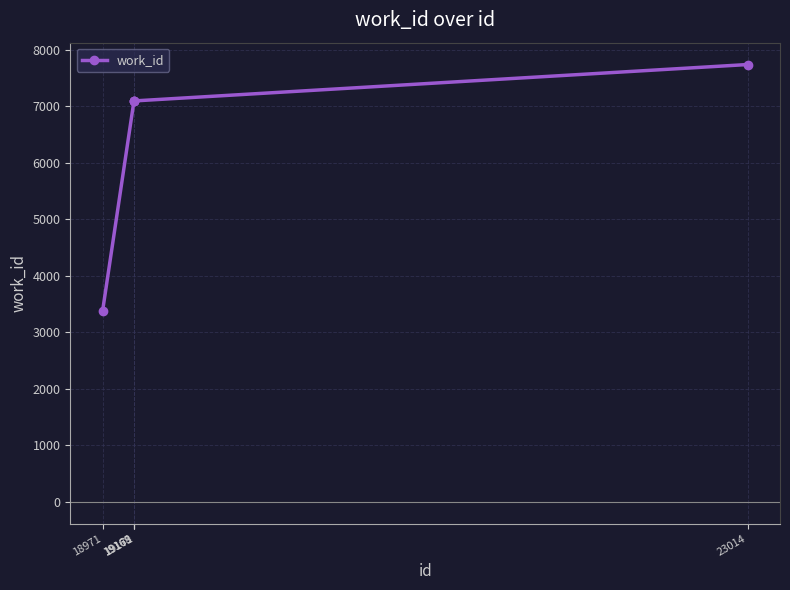

What is the minimum value shown in the chart?

3370